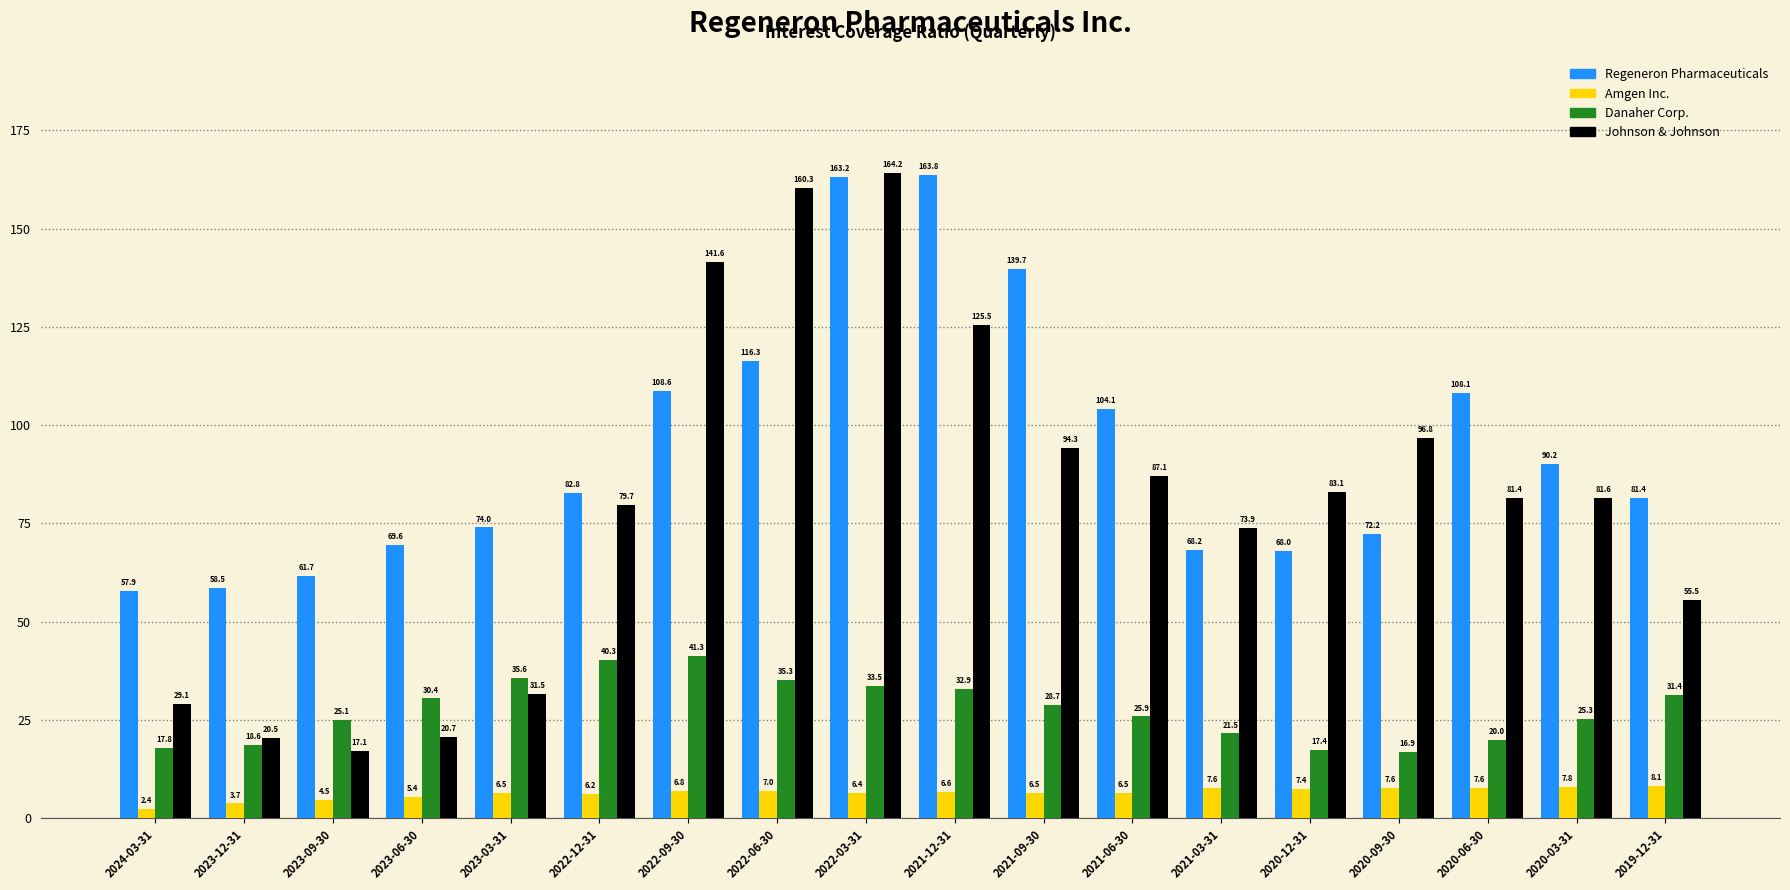

What is the label of the 6th bar from the right?

2021-03-31